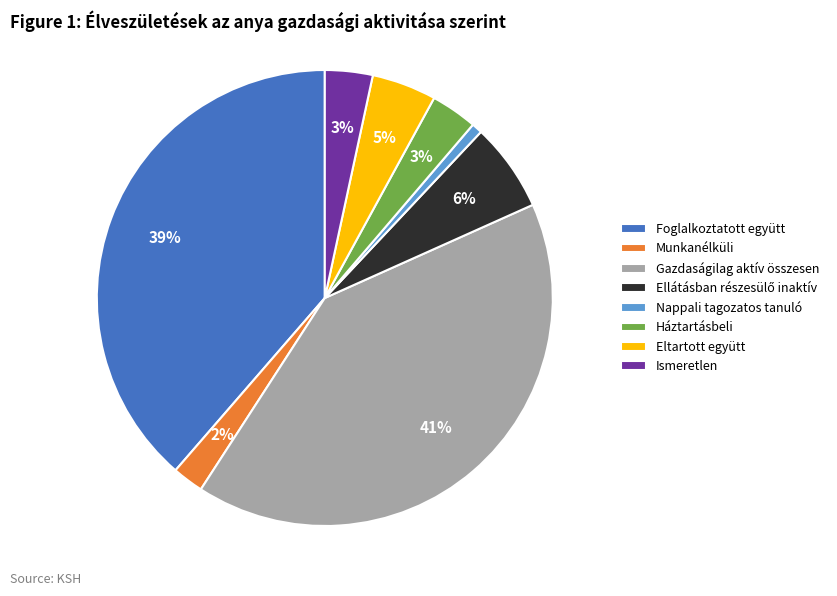

Which slice is the largest?

Gazdaságilag aktív összesen